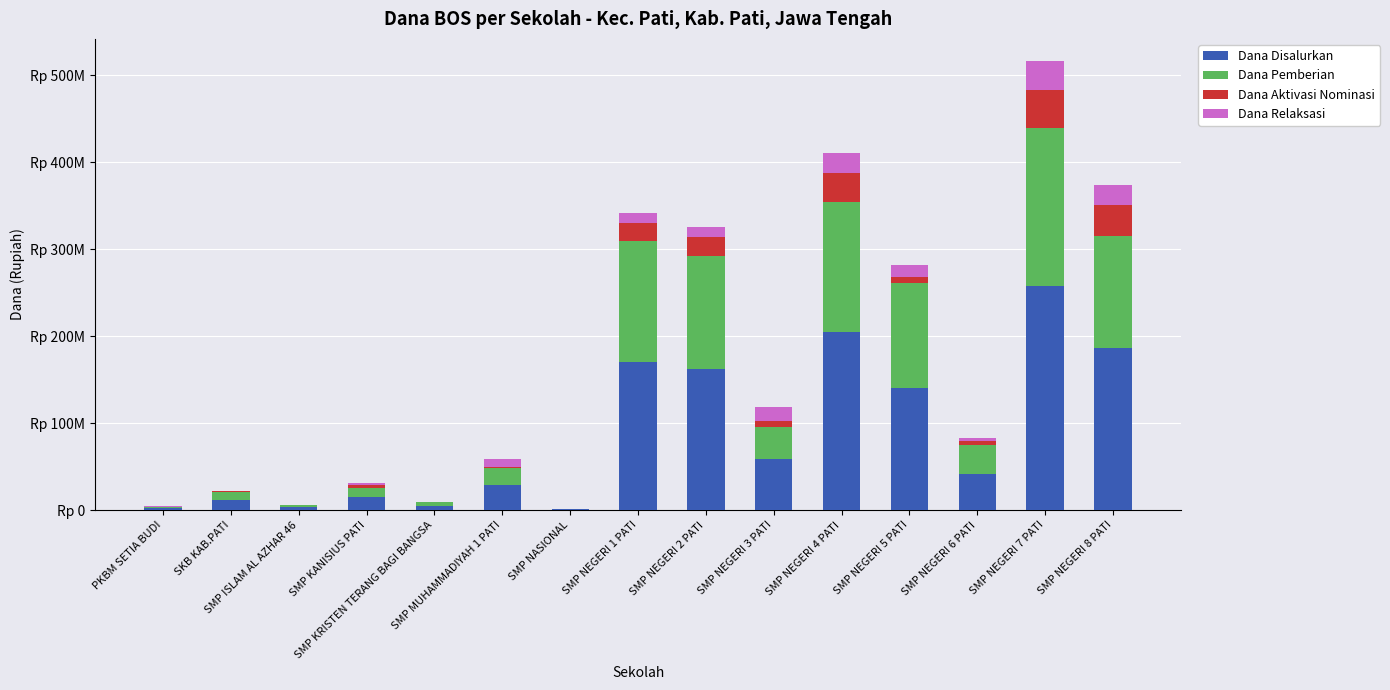

What are all the series names shown in the legend?

Dana Disalurkan, Dana Pemberian, Dana Aktivasi Nominasi, Dana Relaksasi